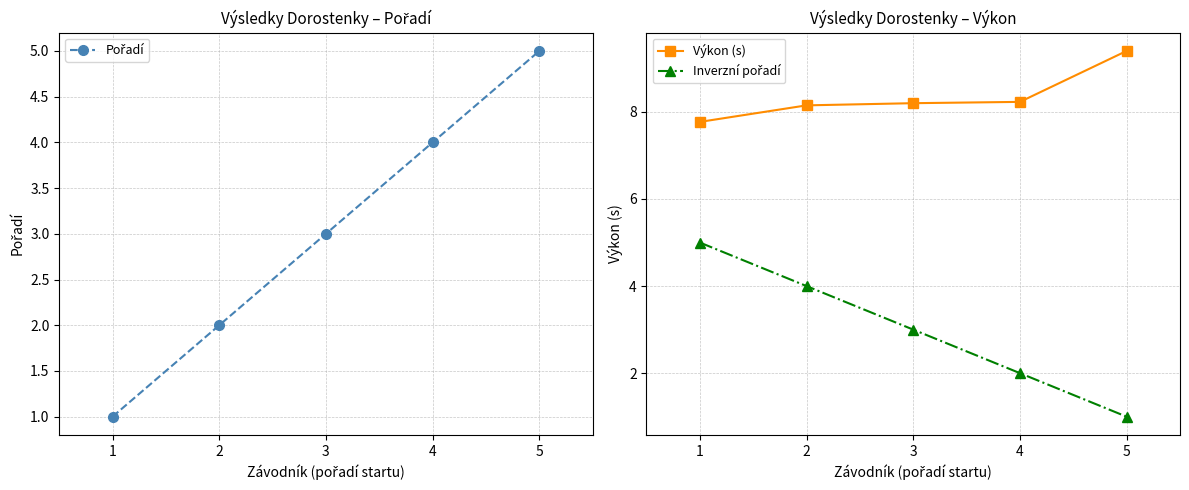

What is the sum of all Pořadí values?

15.0